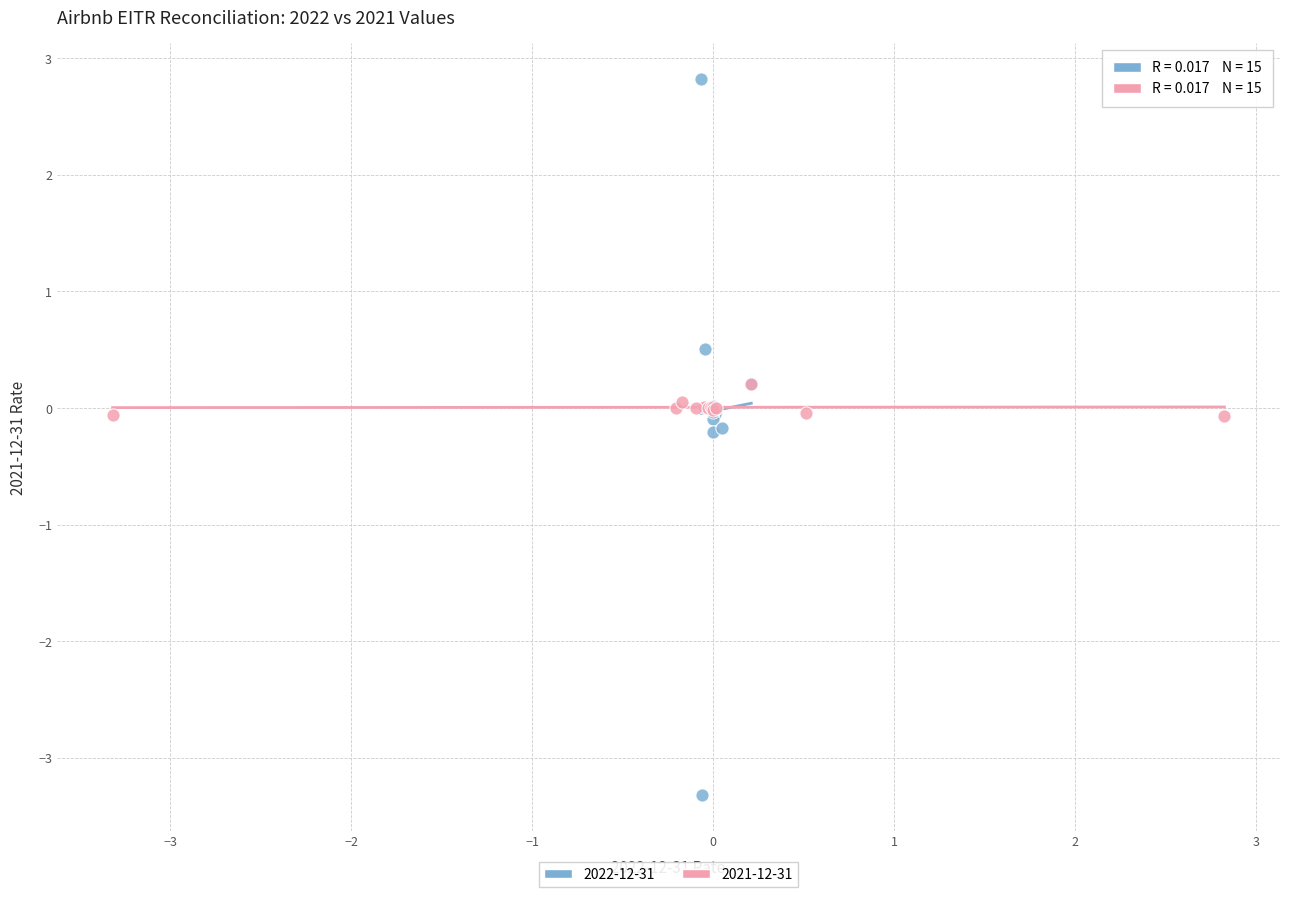

Which series contains the highest Y value?

2022-12-31